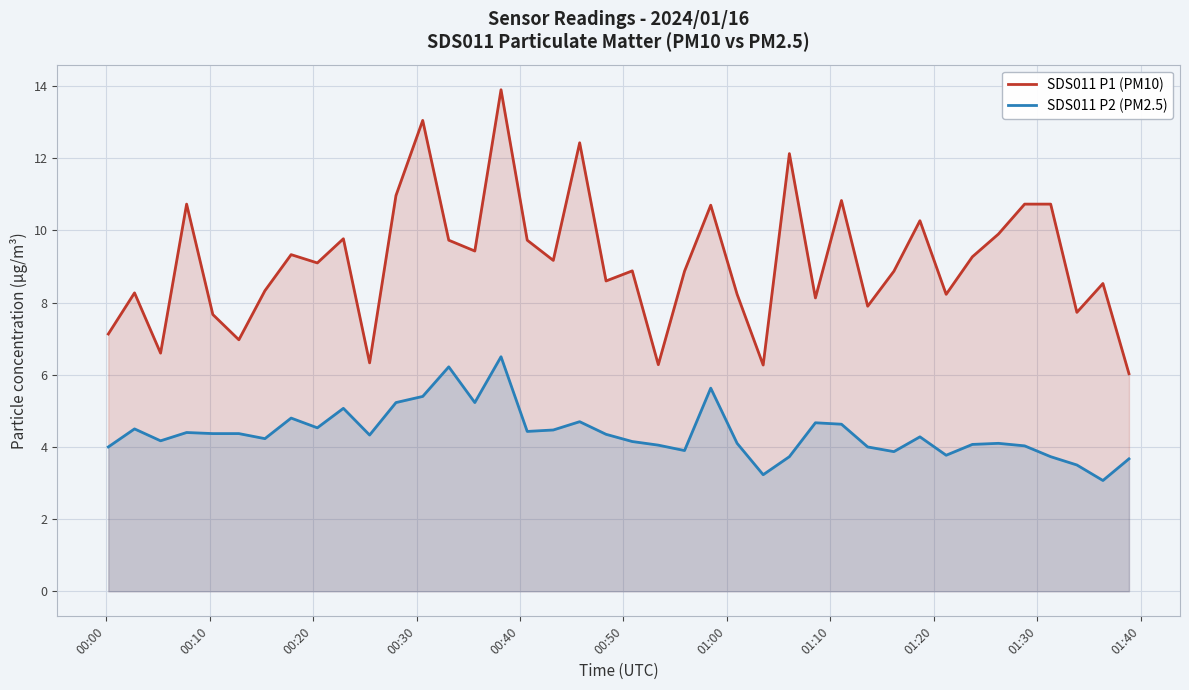

What is the maximum value for SDS011 P2 (PM2.5)?

6.5